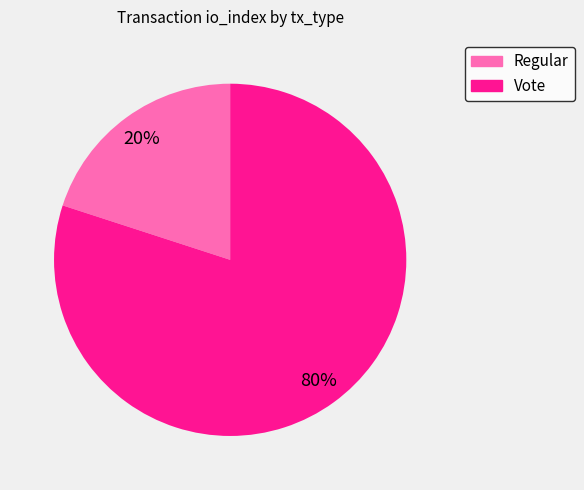

Which has a higher value, Vote or Regular?

Vote